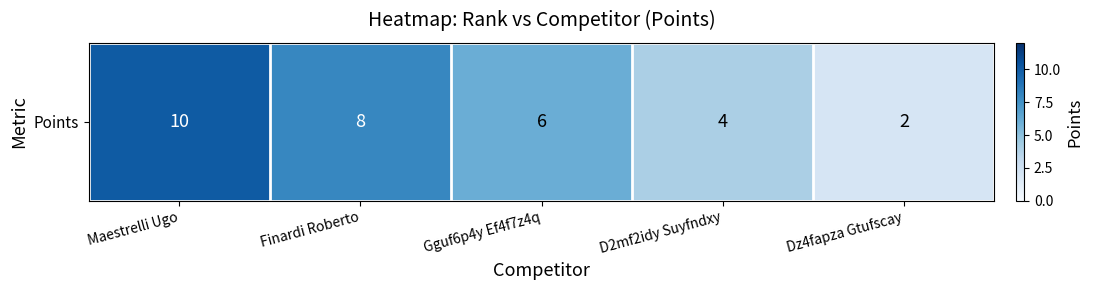

Rank the categories by value from highest to lowest.

Maestrelli Ugo, Finardi Roberto, Gguf6p4y Ef4f7z4q, D2mf2idy Suyfndxy, Dz4fapza Gtufscay